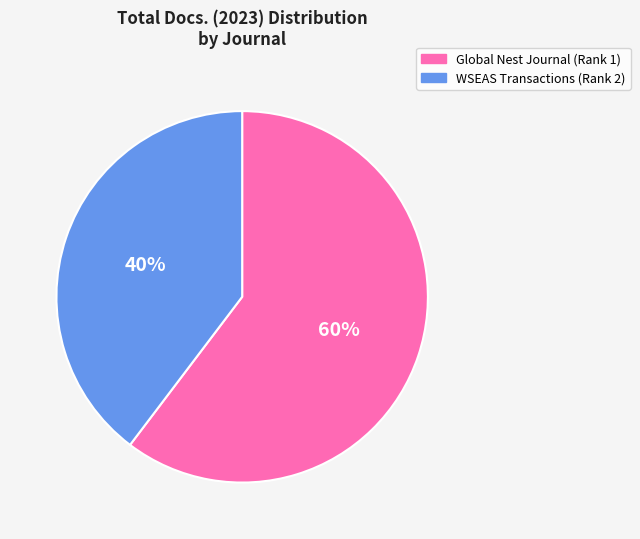

Which slice represents more than half of the pie?

Global Nest Journal (Rank 1)